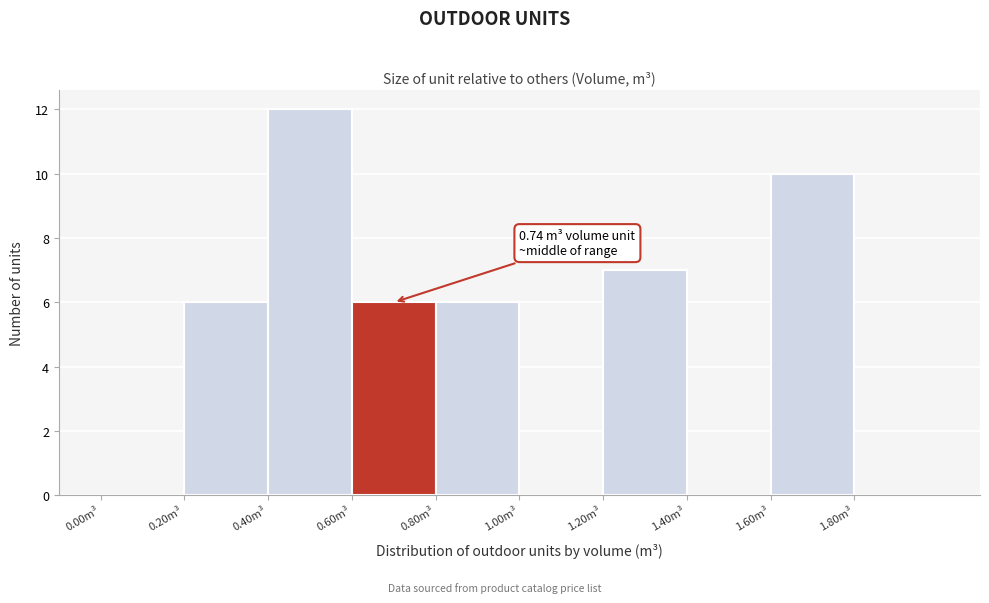

Which range on the x-axis has the tallest bar?

0.4 to 0.6